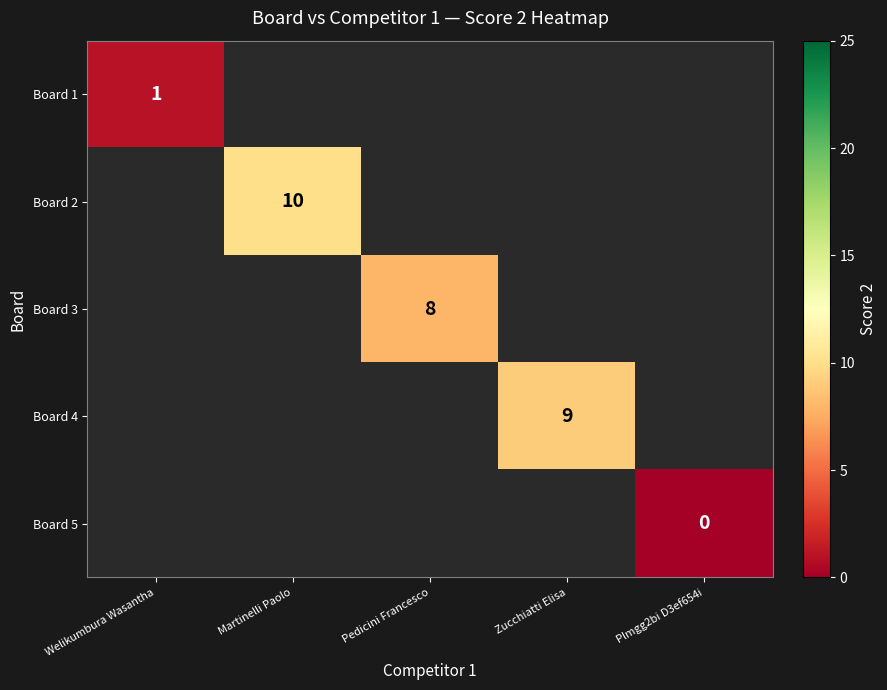

The Board 4 series shows 16 at Zucchiatti Elisa. True or false?

False